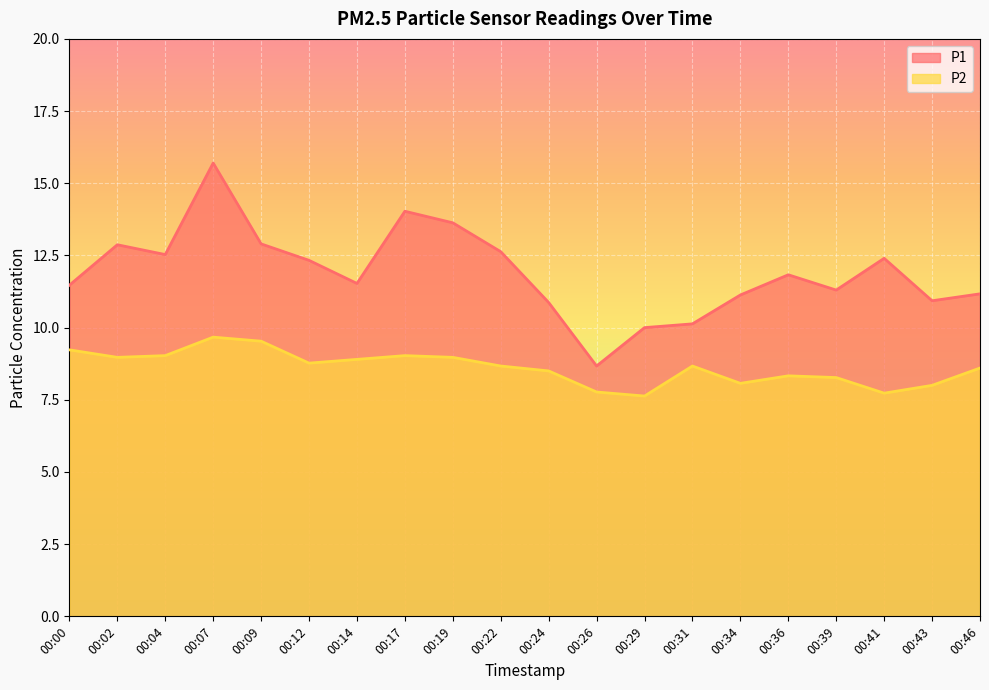

At which label is P2 closest to 8?

00:43